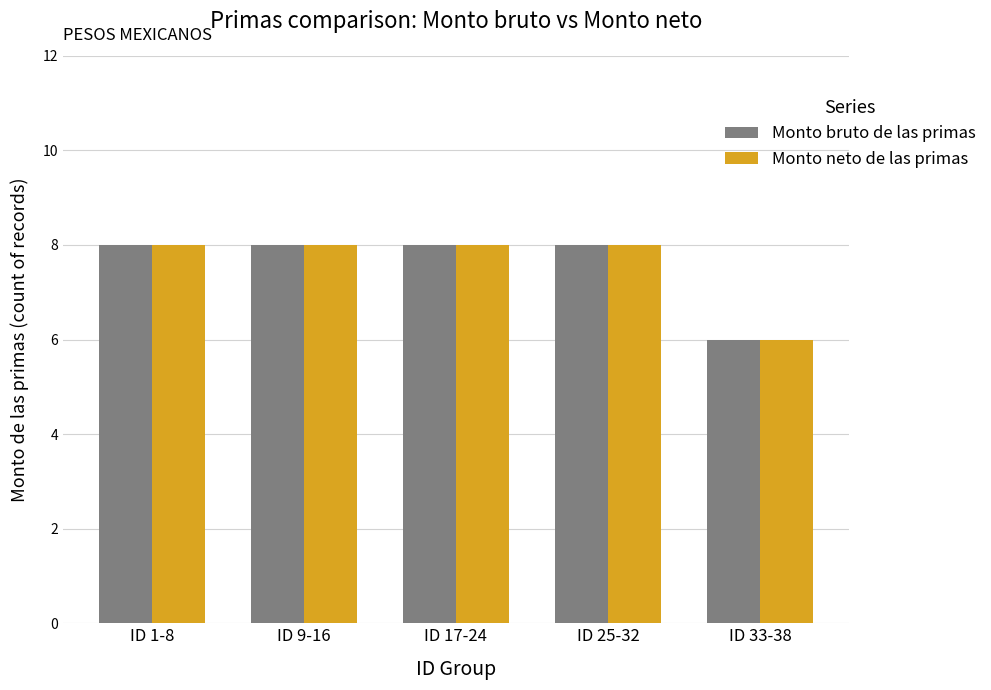

Are the bars horizontal?

No